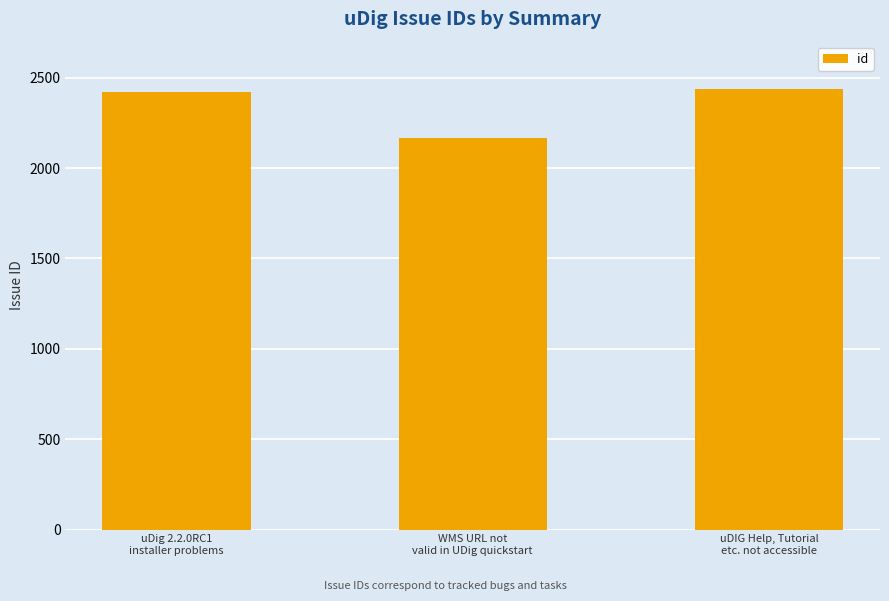

Reading right to left, extract all data points from this chart.

2440	2167	2423